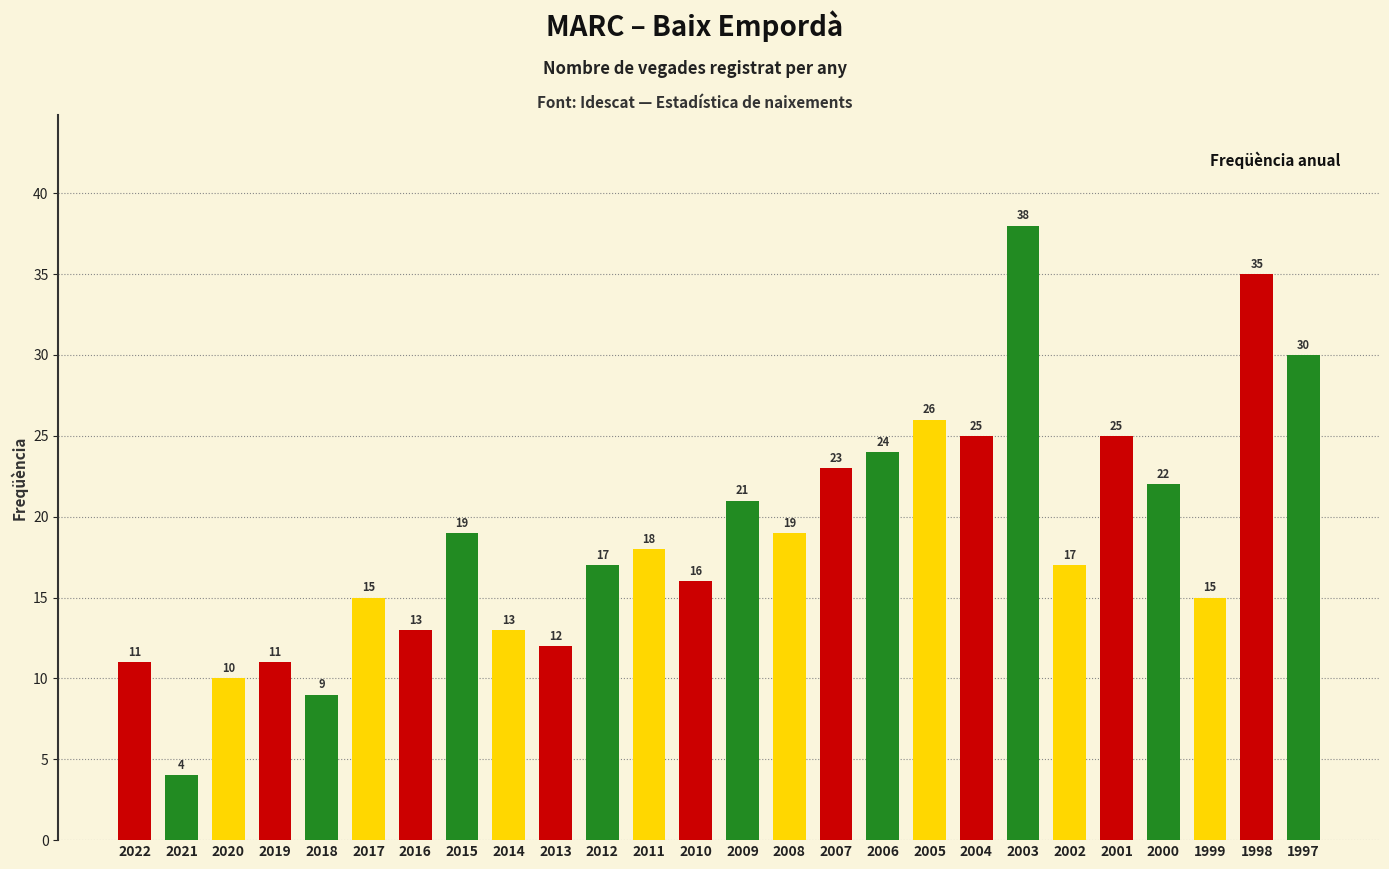

What is the value of the 16th bar from the left?

23